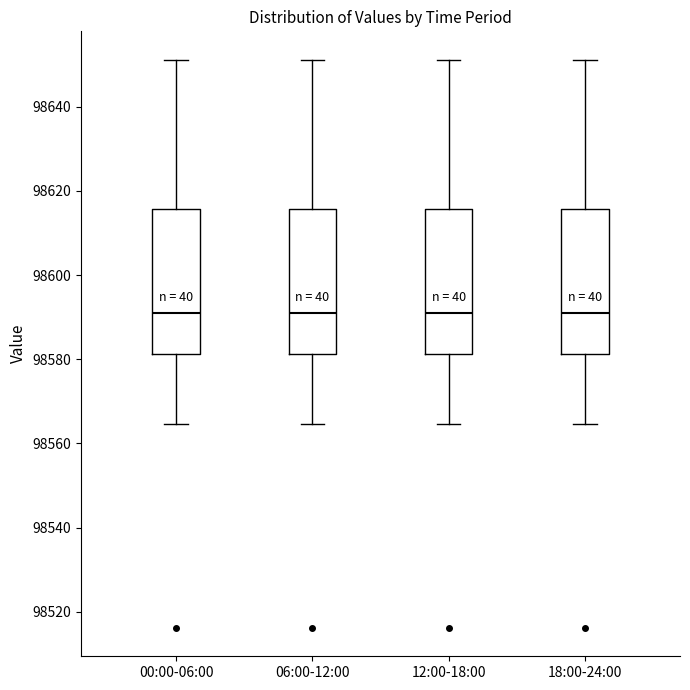

Reading left to right, read every box against the y-axis: the position of its median line, the range the box covers, and the ends of its whiskers. The values are not printed on the chart, so give them approximately, as read against the axis.

00:00-06:00: median 98592, box 98582 to 98616, whiskers 98564 to 98652
06:00-12:00: median 98592, box 98582 to 98616, whiskers 98564 to 98652
12:00-18:00: median 98592, box 98582 to 98616, whiskers 98564 to 98652
18:00-24:00: median 98592, box 98582 to 98616, whiskers 98564 to 98652